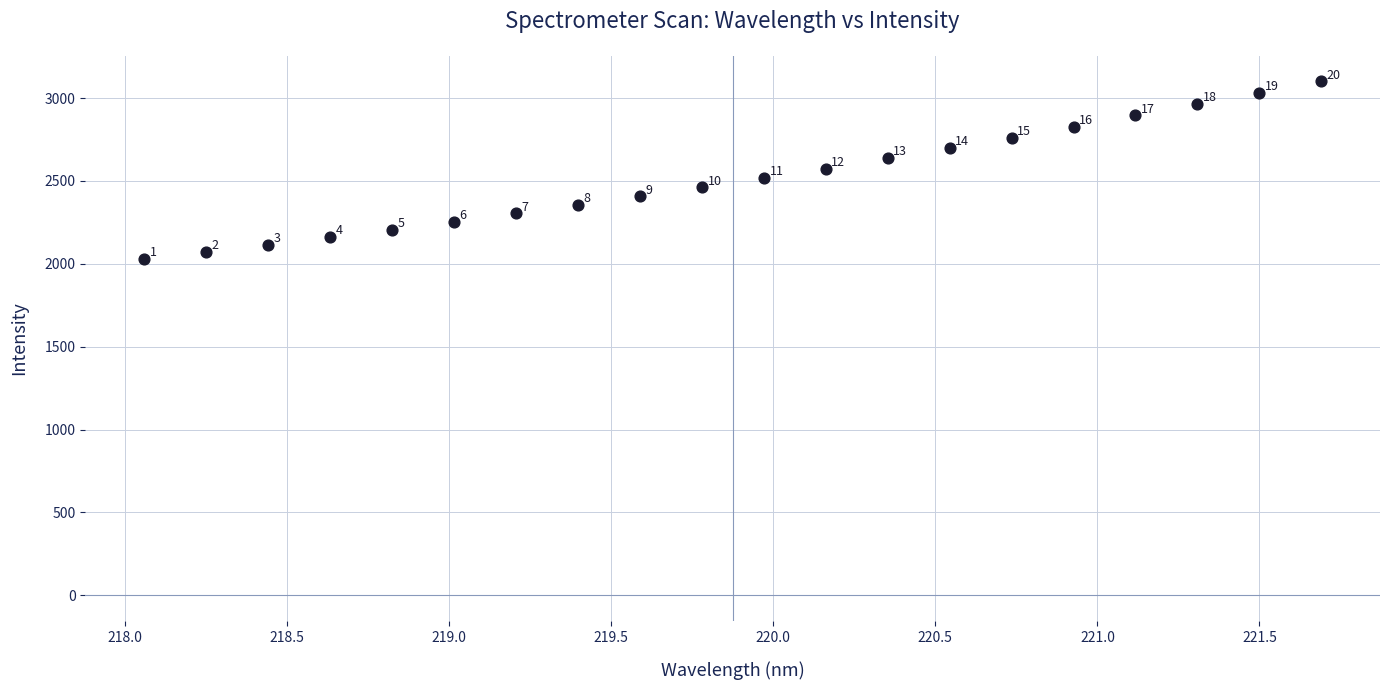

What Y value in the scatter plot is closest to 2565?

2574.1